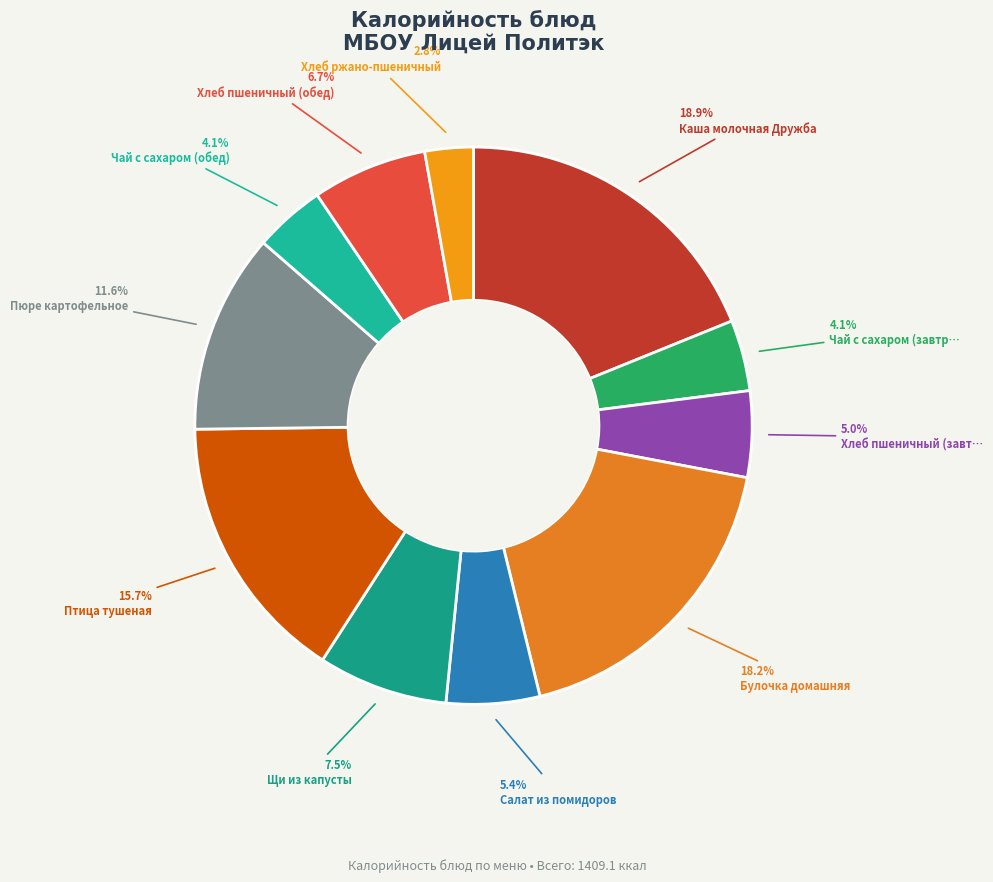

How many segments does this pie chart have?

11